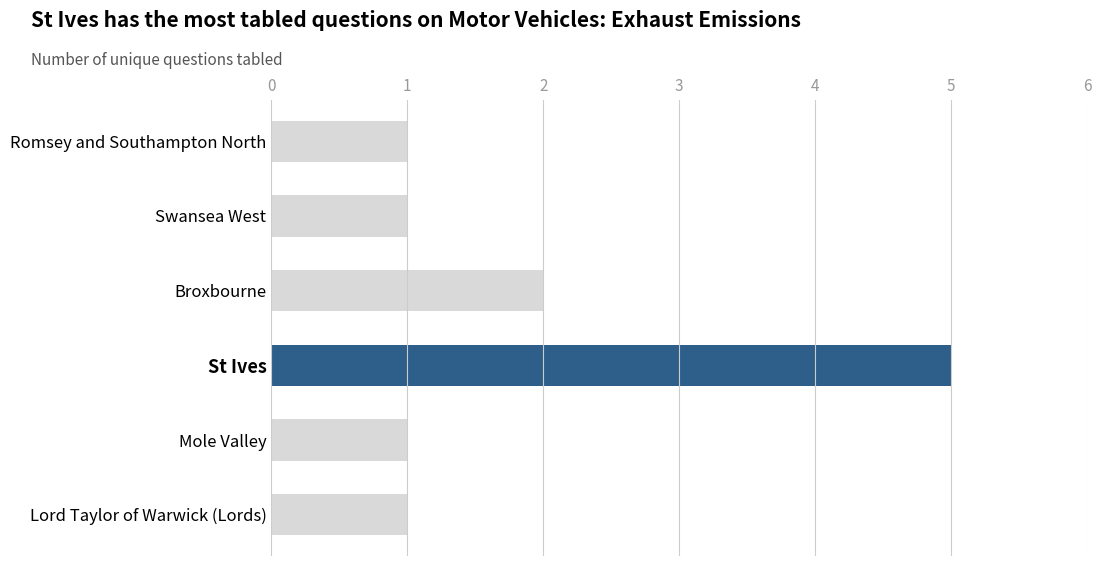

What is the ratio of the value at Lord Taylor of Warwick (Lords) to the value at Broxbourne?

0.5